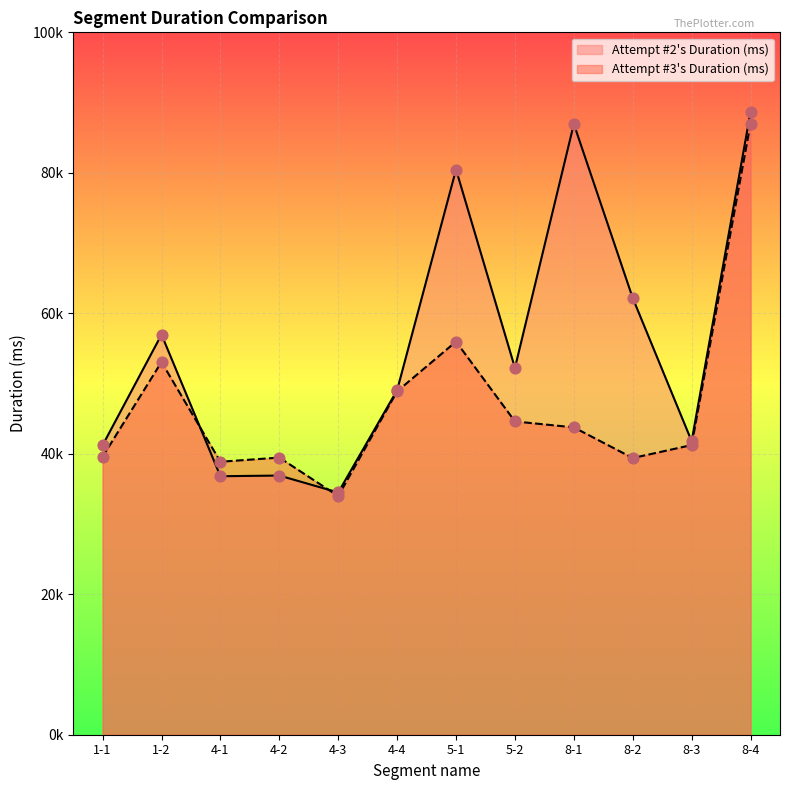

What are all the series names shown in the legend?

Attempt #2's Duration (ms), Attempt #3's Duration (ms)